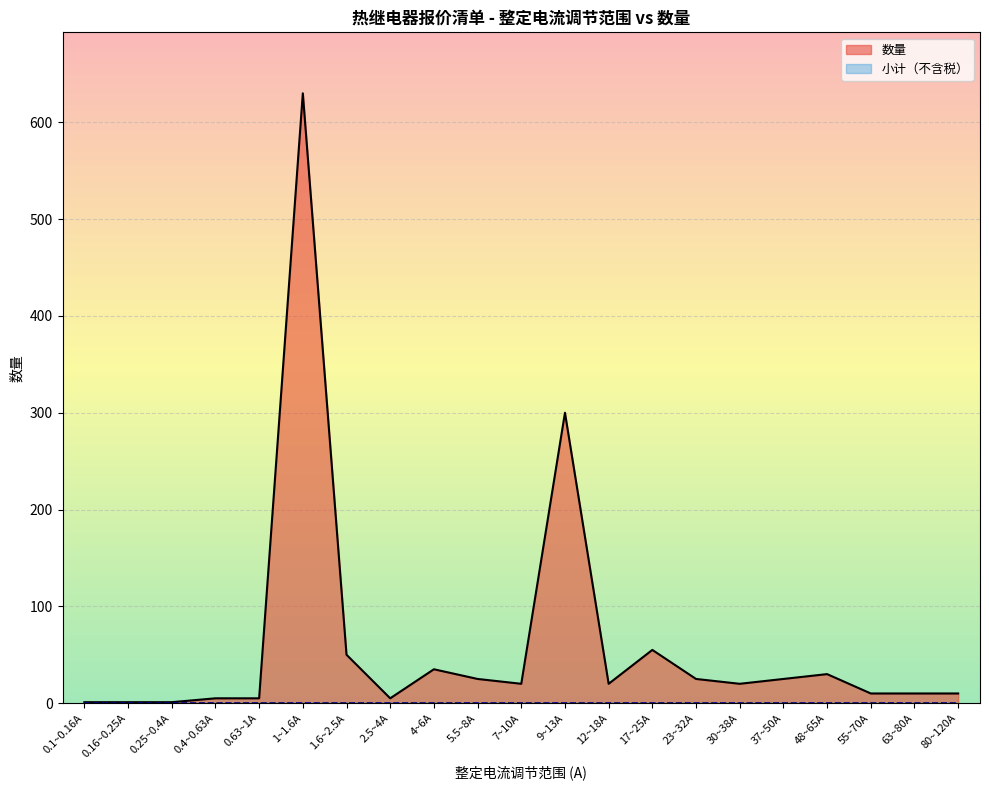

What is the label of the 6th point from the left?

1~1.6A